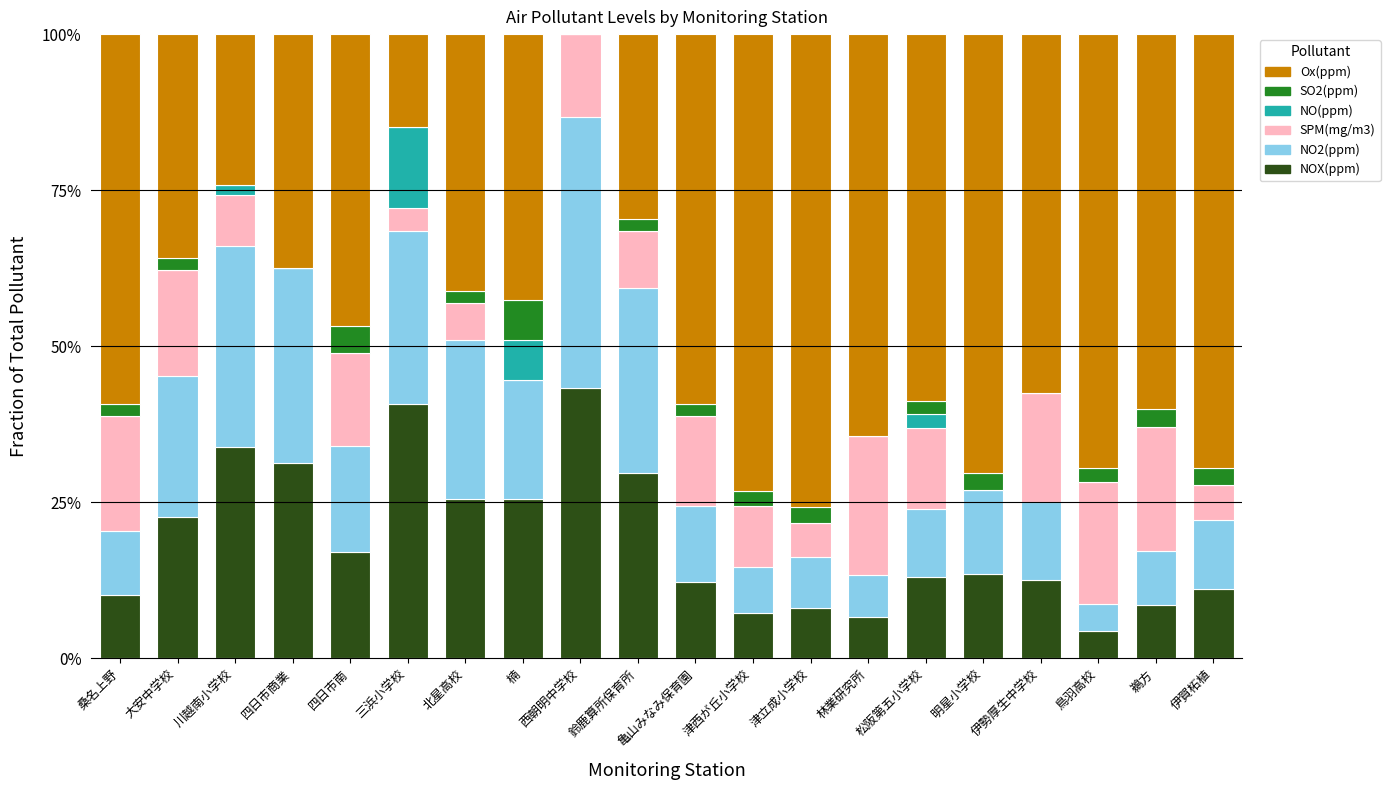

Does the chart contain stacked bars?

Yes